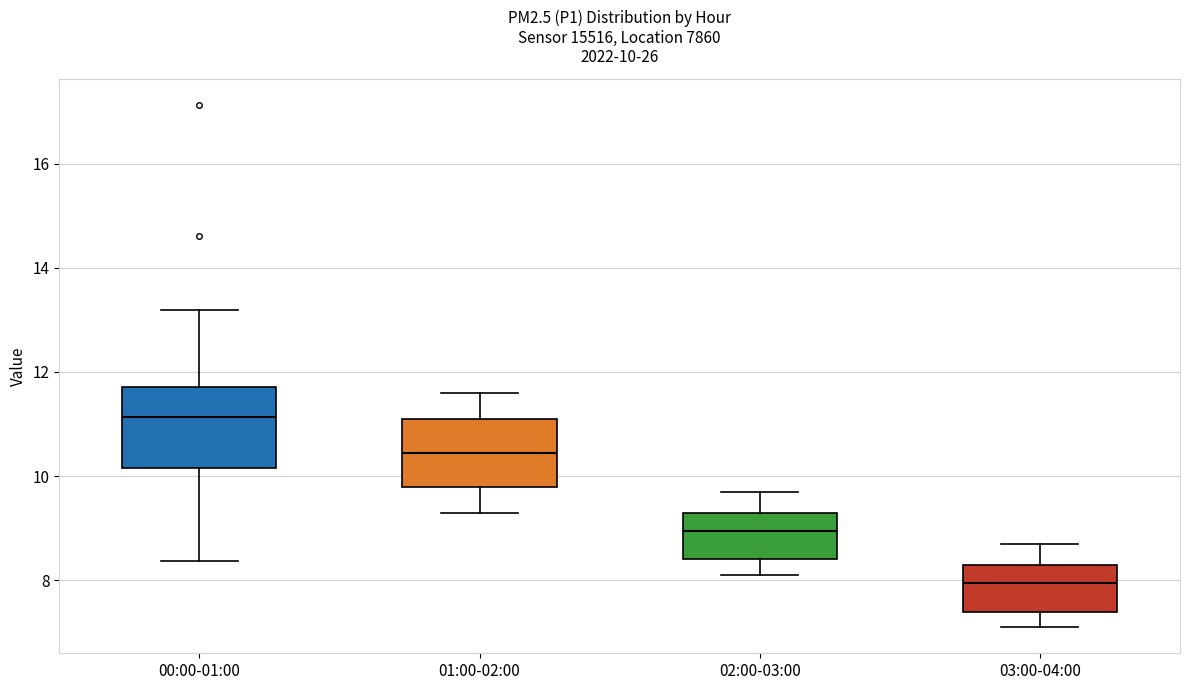

Which box is the tallest, from its lower edge to its upper edge?

00:00-01:00